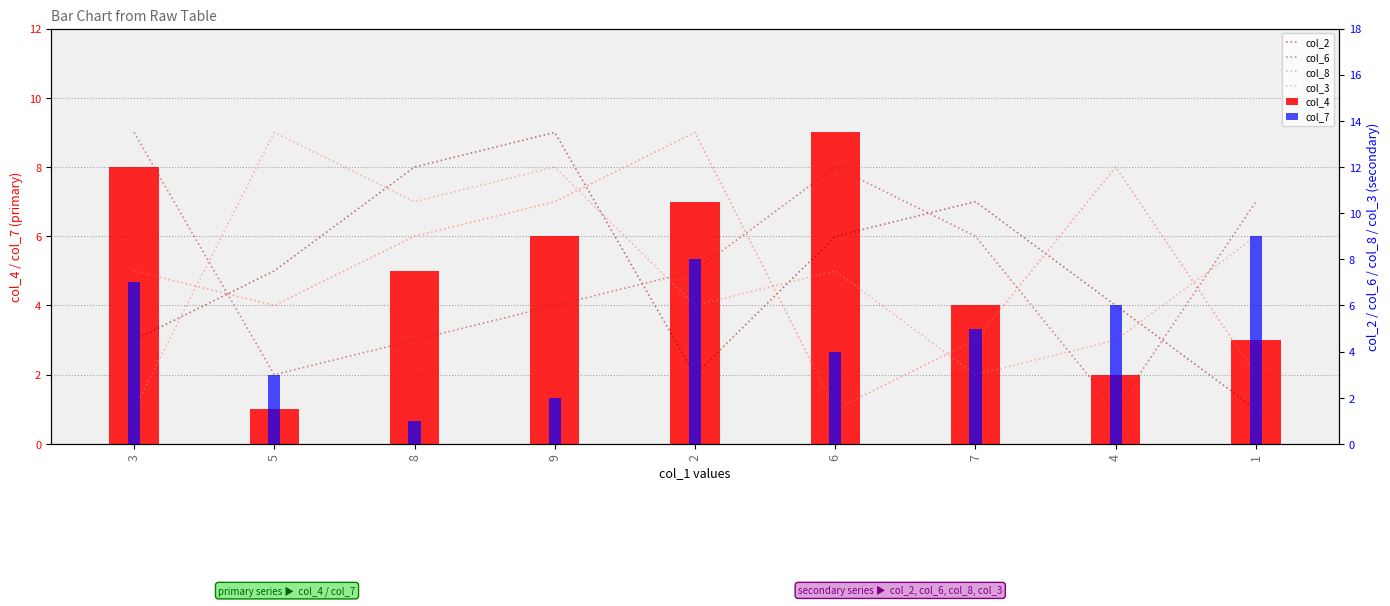

True or false: col_6 has a value of 3 at 9.

False